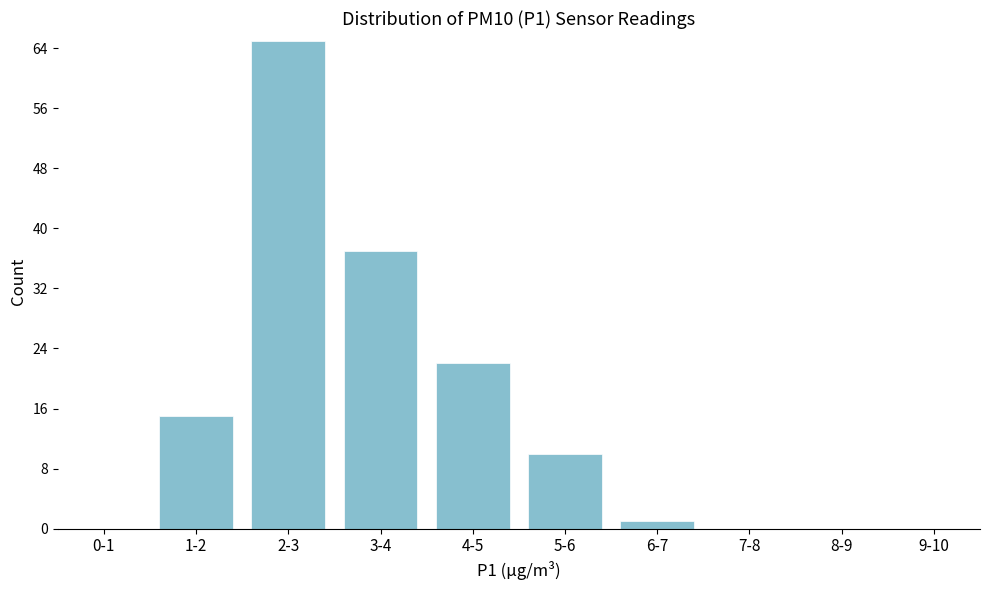

Reading left to right, what are all the values shown in this chart?

0-1=0	1-2=15	2-3=65	3-4=37	4-5=22	5-6=10	6-7=1	7-8=0	8-9=0	9-10=0